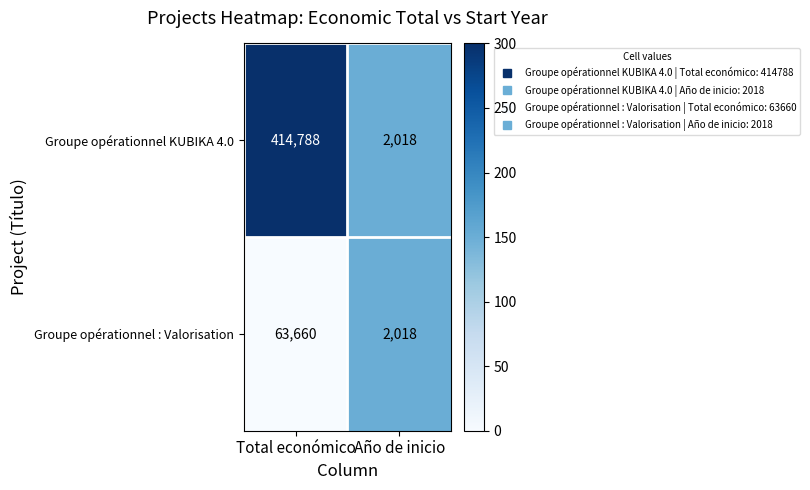

What is the difference between the maximum and minimum values in the Groupe opérationnel : Valorisation series?

61642